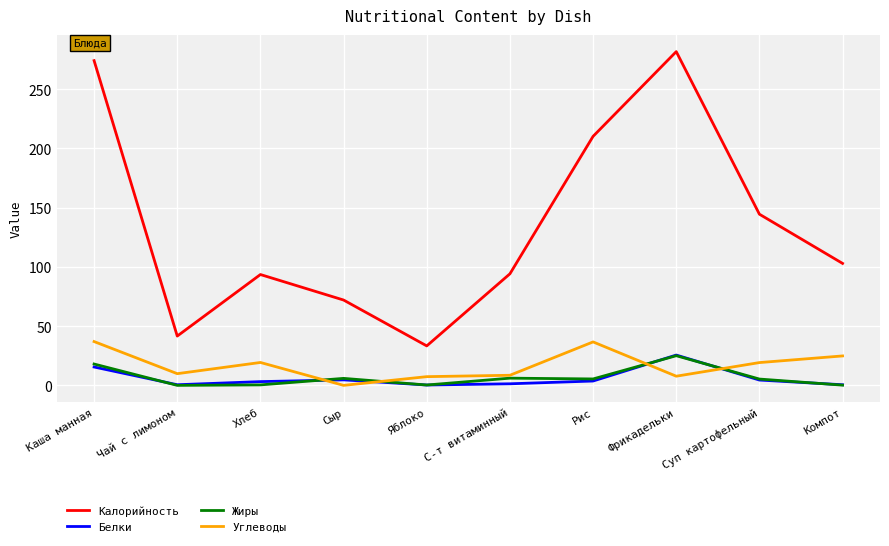

At which category does Углеводы reach its first local peak?

Хлеб